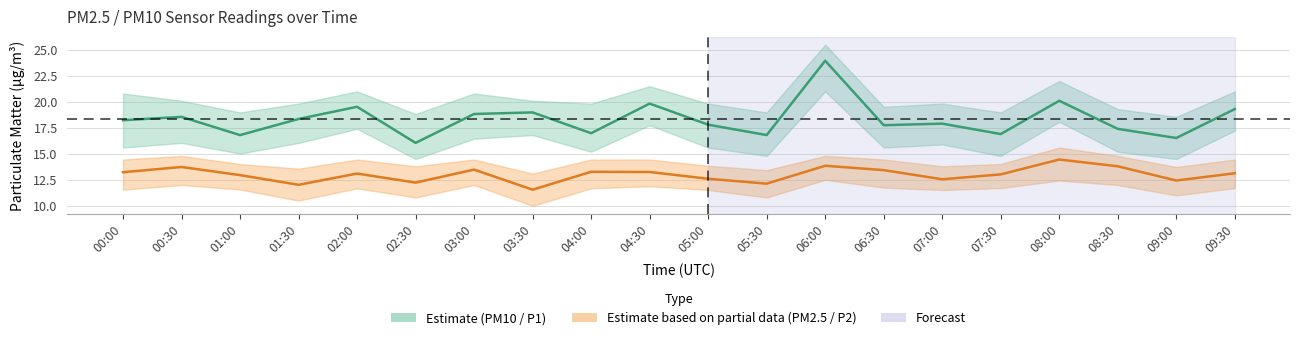

What is the label of the 11th point from the left?

05:00